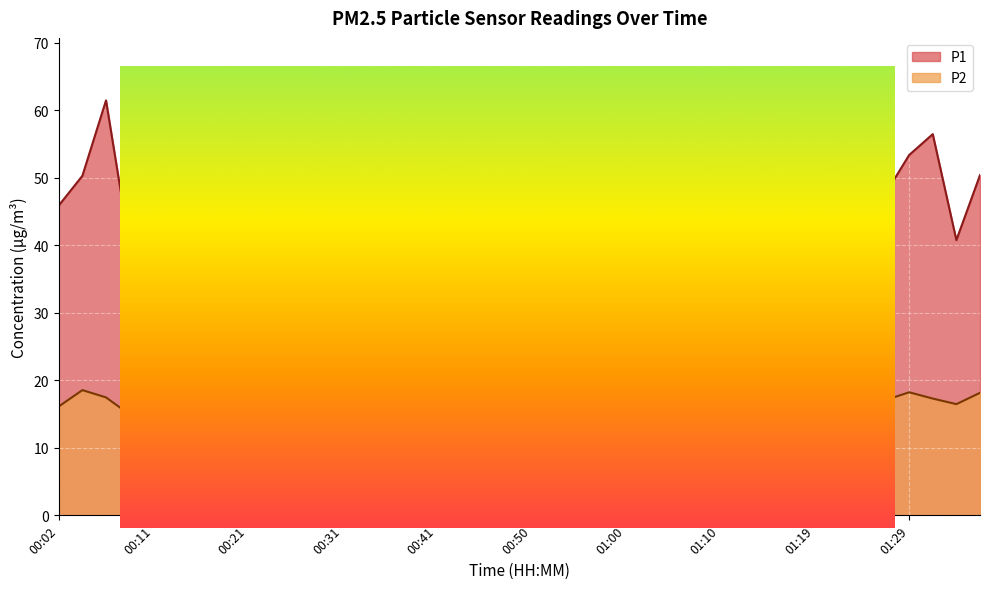

What is the sum of the P1 values at 00:09 and 00:23?

85.6